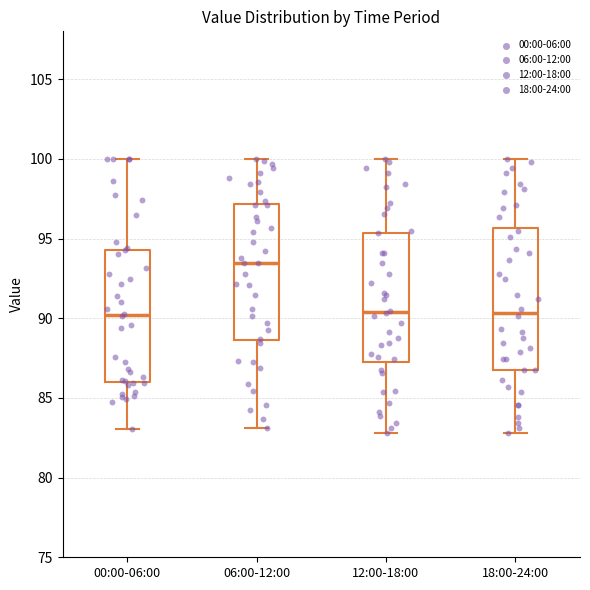

Reading left to right, read every box against the y-axis: the position of its median line, the range the box covers, and the ends of its whiskers. The values are not printed on the chart, so give them approximately, as read against the axis.

00:00-06:00: median 90.0, box 86.0 to 94.5, whiskers 83.0 to 100.0
06:00-12:00: median 93.5, box 88.5 to 97.0, whiskers 83.0 to 100.0
12:00-18:00: median 90.5, box 87.5 to 95.5, whiskers 83.0 to 100.0
18:00-24:00: median 90.5, box 87.0 to 95.5, whiskers 83.0 to 100.0